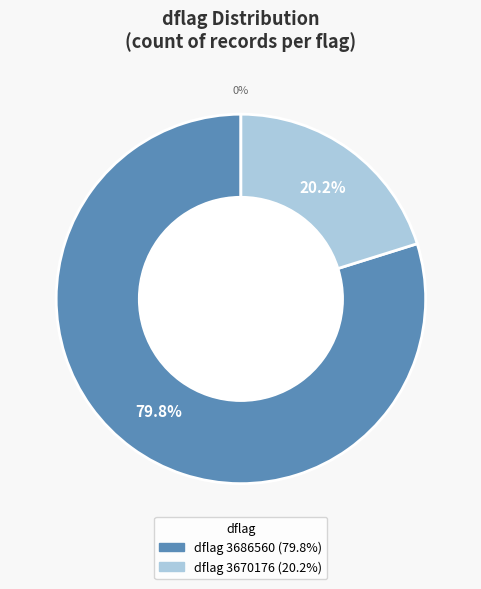

True or false: 3670176 accounts for 20% of the total.

True